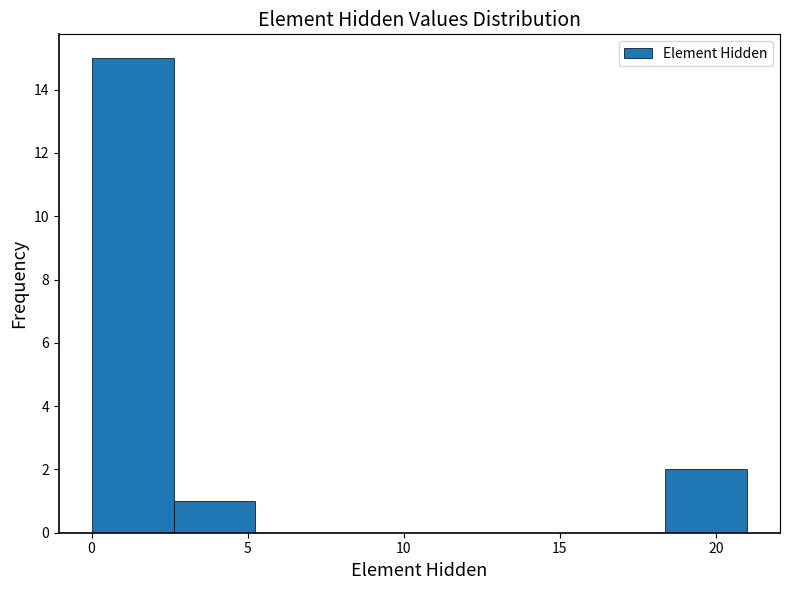

Reading left to right, list every bar in this chart as the range it spans on the x-axis followed by its height. Neither the bar edges nor the heights are printed on the chart, so give them approximately, as read against the axes.

0.0 to 2.5: 15
2.5 to 5.5: 1
5.5 to 8.0: 0
8.0 to 10.5: 0
10.5 to 13.0: 0
13.0 to 16.0: 0
16.0 to 18.5: 0
18.5 to 21.0: 2